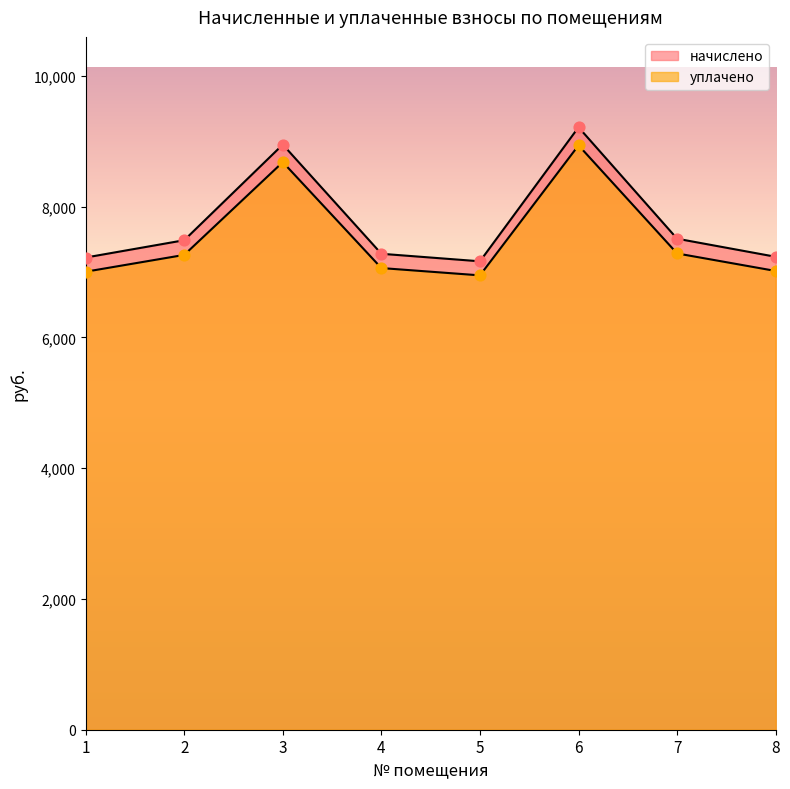

At how many categories does at least one series exceed 8604?

2